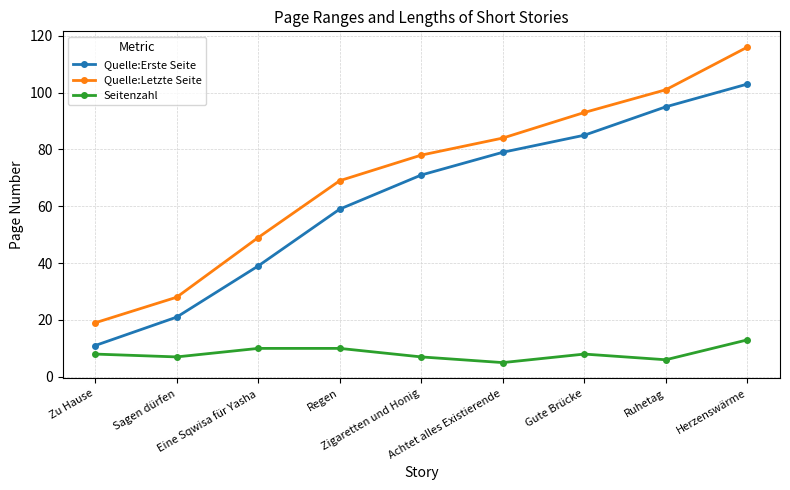

What is the minimum value shown in the chart?

5